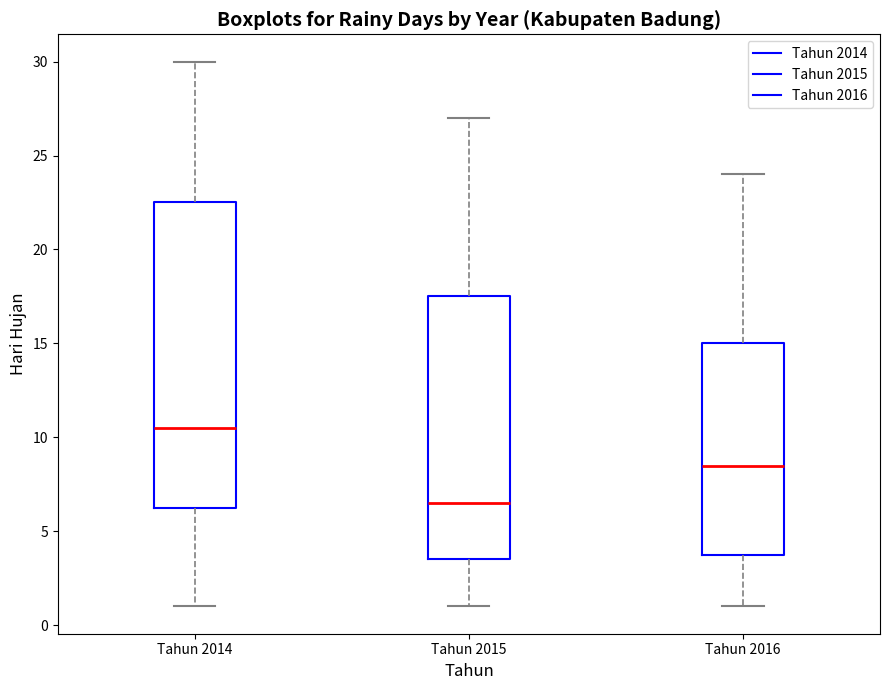

Reading left to right, read every box against the y-axis: the position of its median line, the range the box covers, and the ends of its whiskers. The values are not printed on the chart, so give them approximately, as read against the axis.

Tahun 2014: median 10.5, box 6.5 to 22.5, whiskers 1.0 to 30.0
Tahun 2015: median 6.5, box 3.5 to 17.5, whiskers 1.0 to 27.0
Tahun 2016: median 8.5, box 4.0 to 15.0, whiskers 1.0 to 24.0